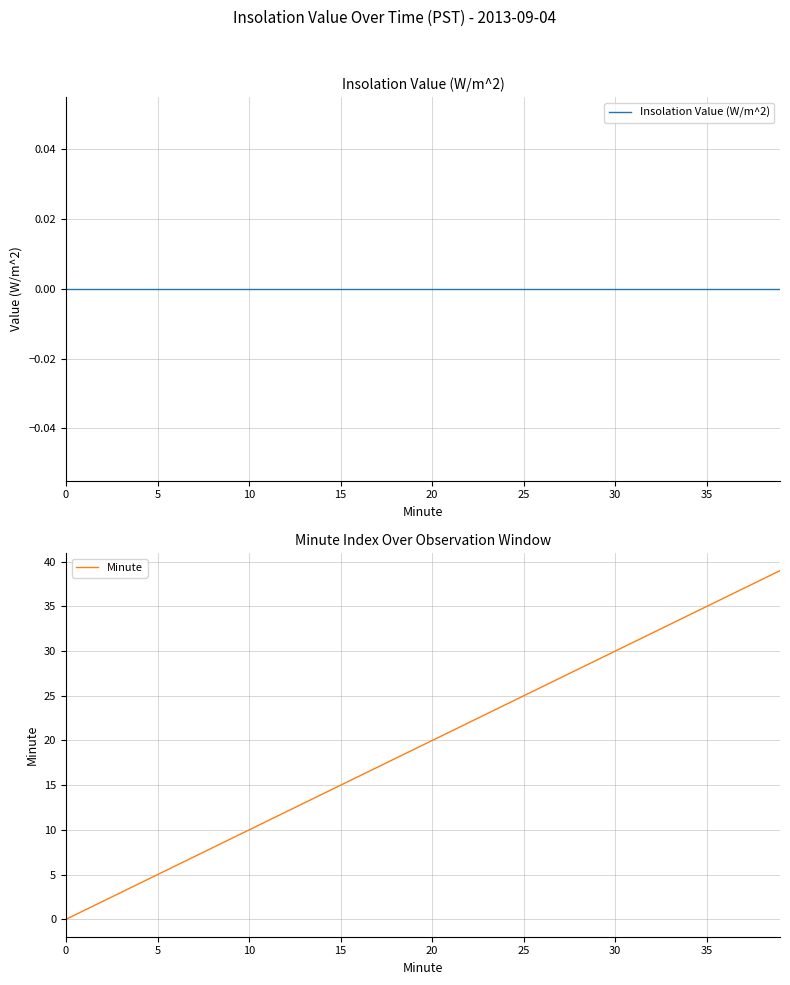

At how many categories does at least one series exceed 11?

28